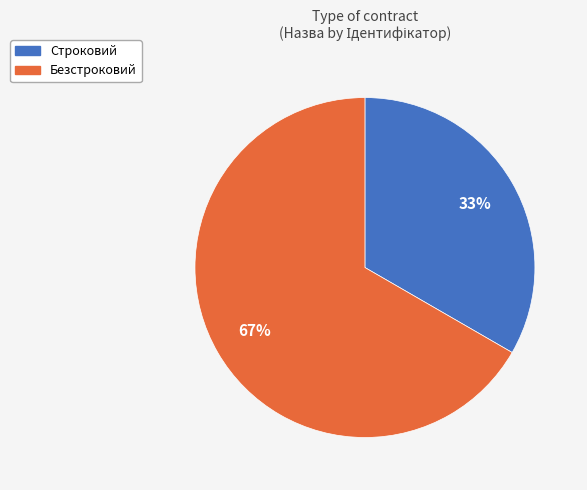

The Строковий slice represents 33% of the pie. True or false?

True